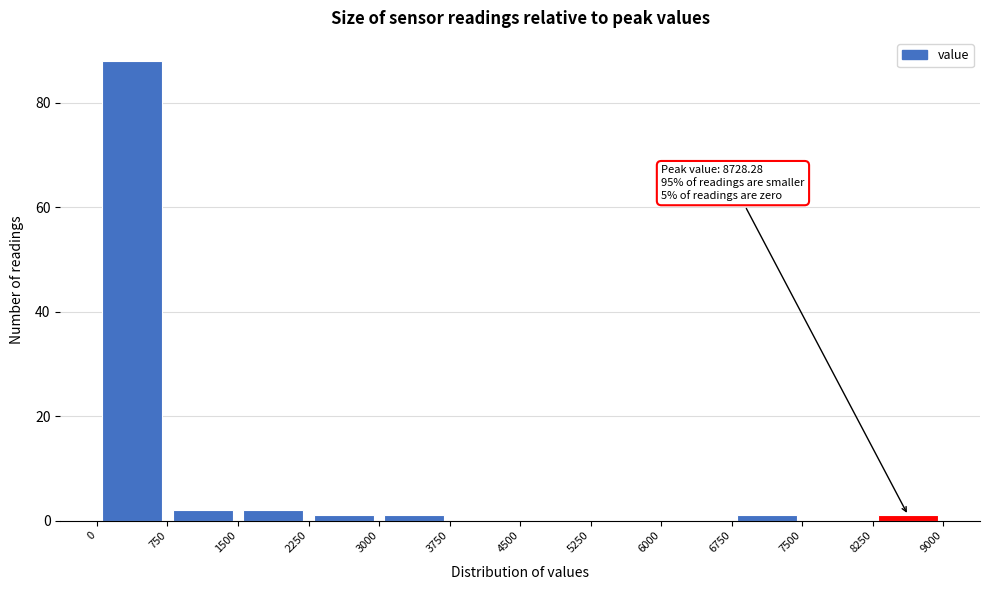

Over which range of the x-axis is the bar tallest?

0 to 750